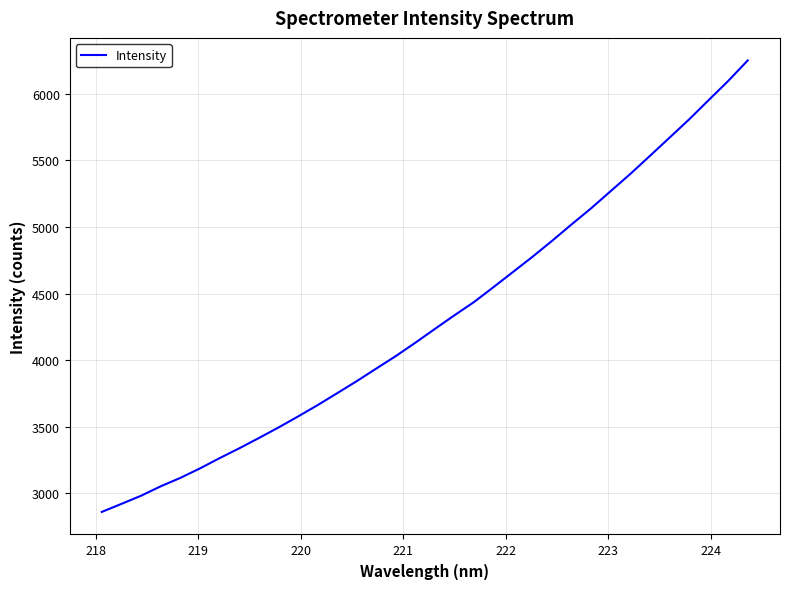

What is the difference between the maximum and minimum values?

3391.1